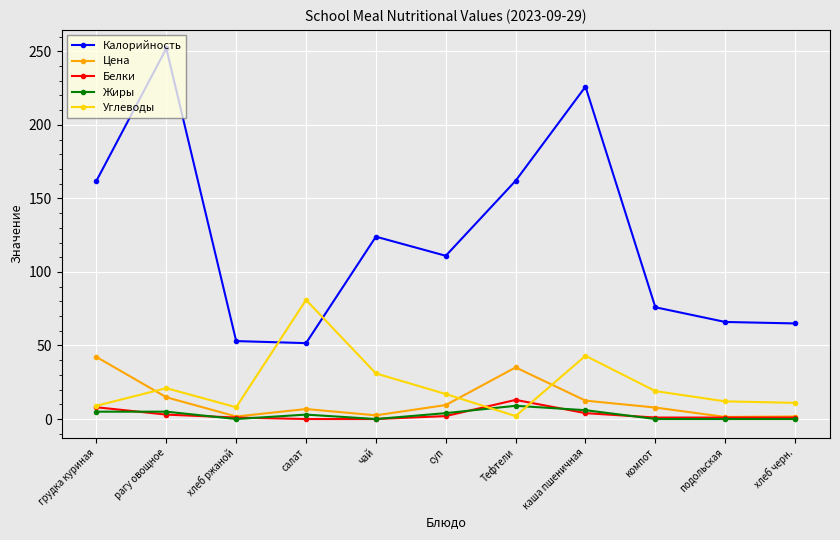

What is the spread (max minus min) of values at подольская?

66.0